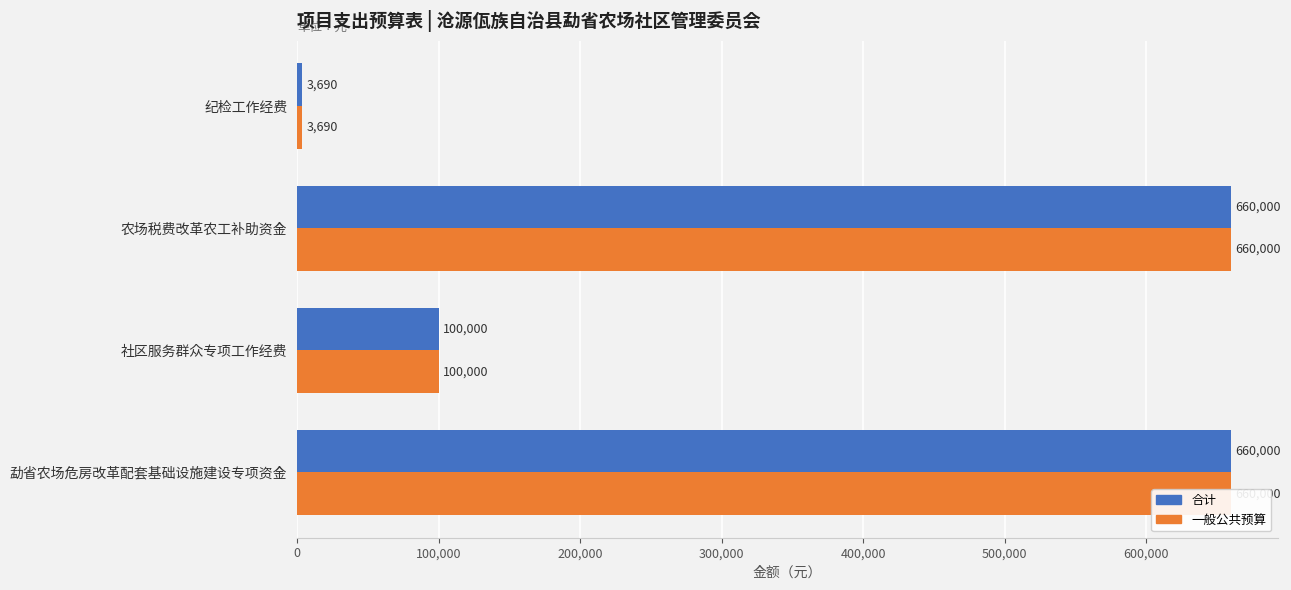

What is the greatest value displayed?

660000